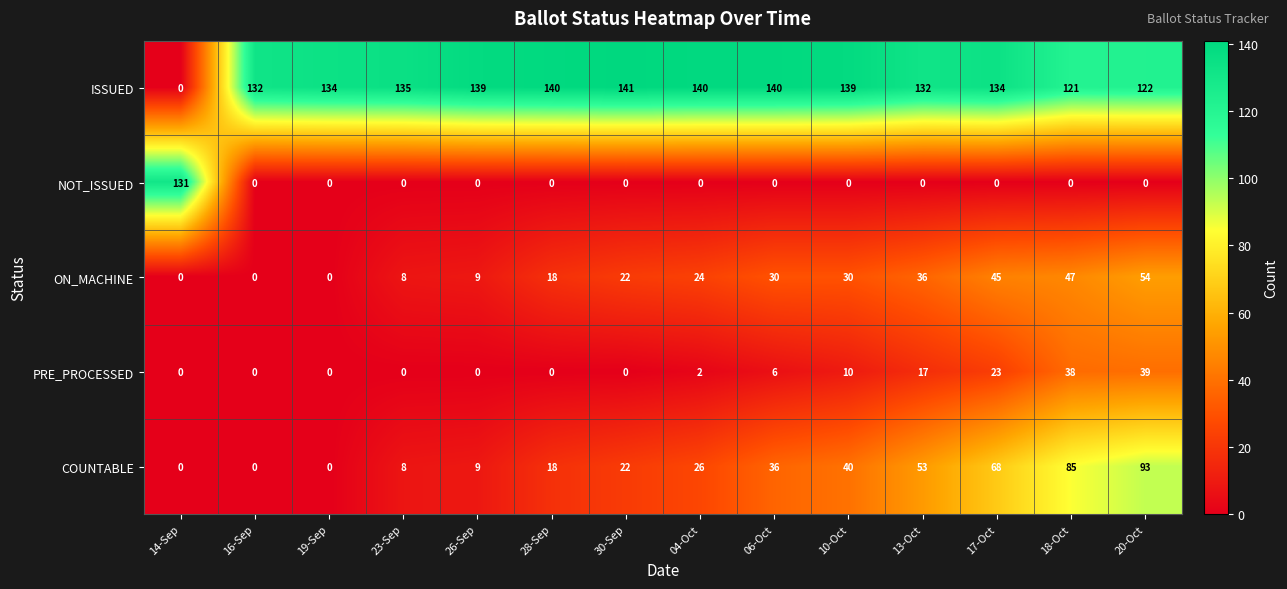

How many categories are shown in the chart?

14